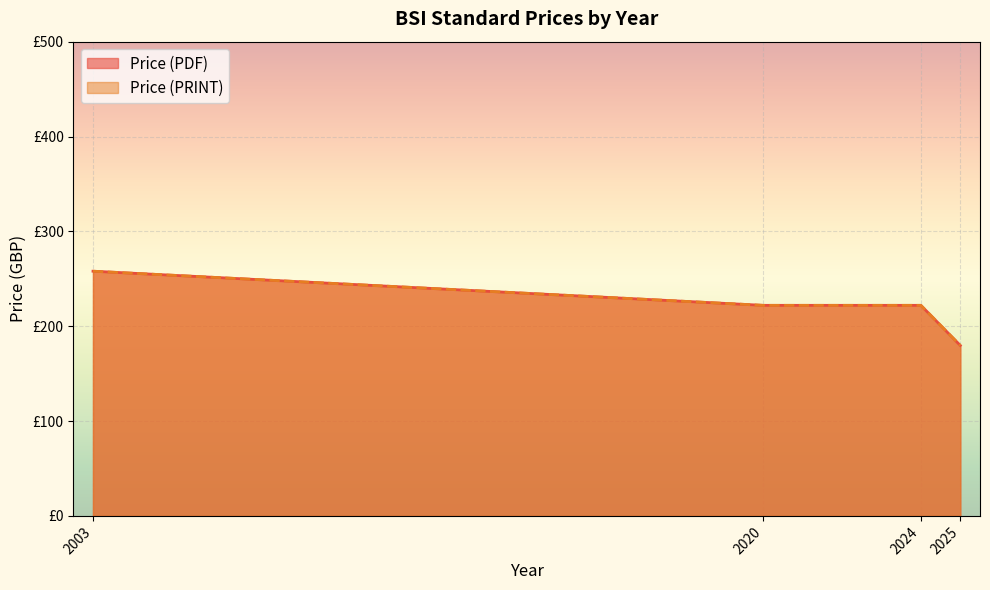

True or false: Price (PRINT) has more than 1 interior local peaks.

False